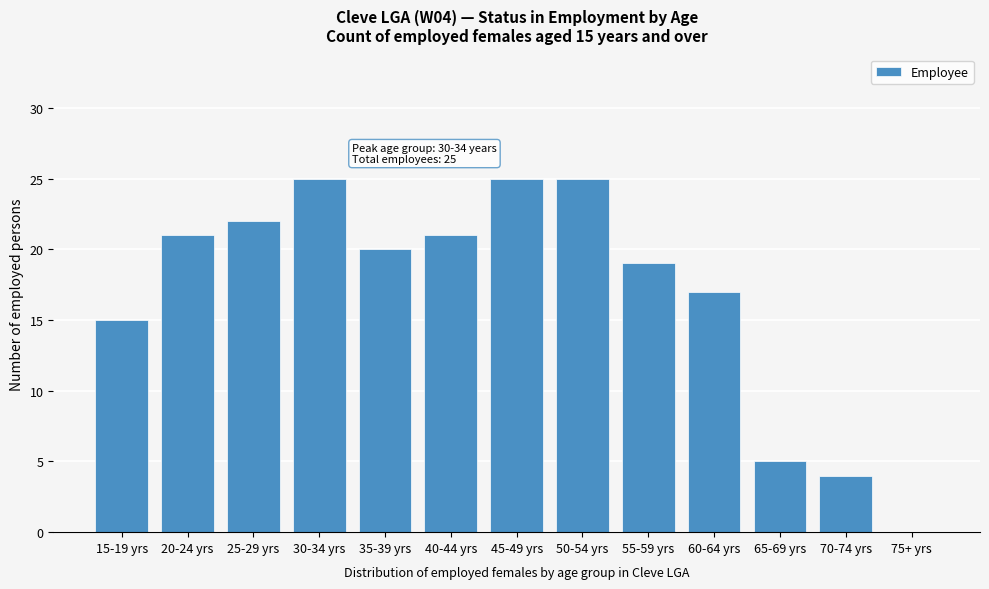

Reading right to left, extract all data points from this chart.

75+ yrs=0	70-74 yrs=4	65-69 yrs=5	60-64 yrs=17	55-59 yrs=19	50-54 yrs=25	45-49 yrs=25	40-44 yrs=21	35-39 yrs=20	30-34 yrs=25	25-29 yrs=22	20-24 yrs=21	15-19 yrs=15